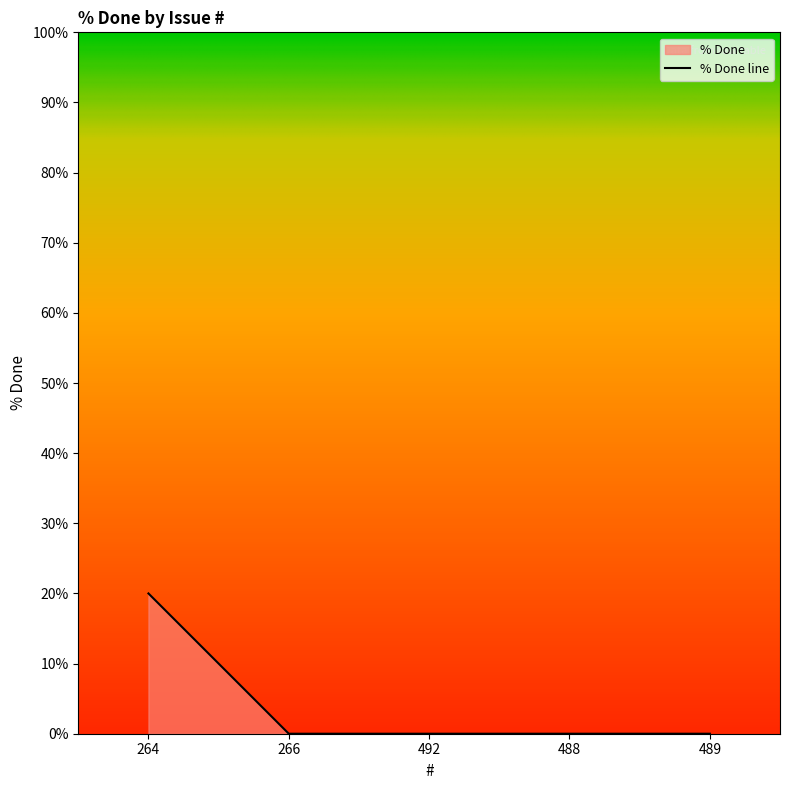

List the labels in order of value, smallest first.

266, 492, 488, 489, 264